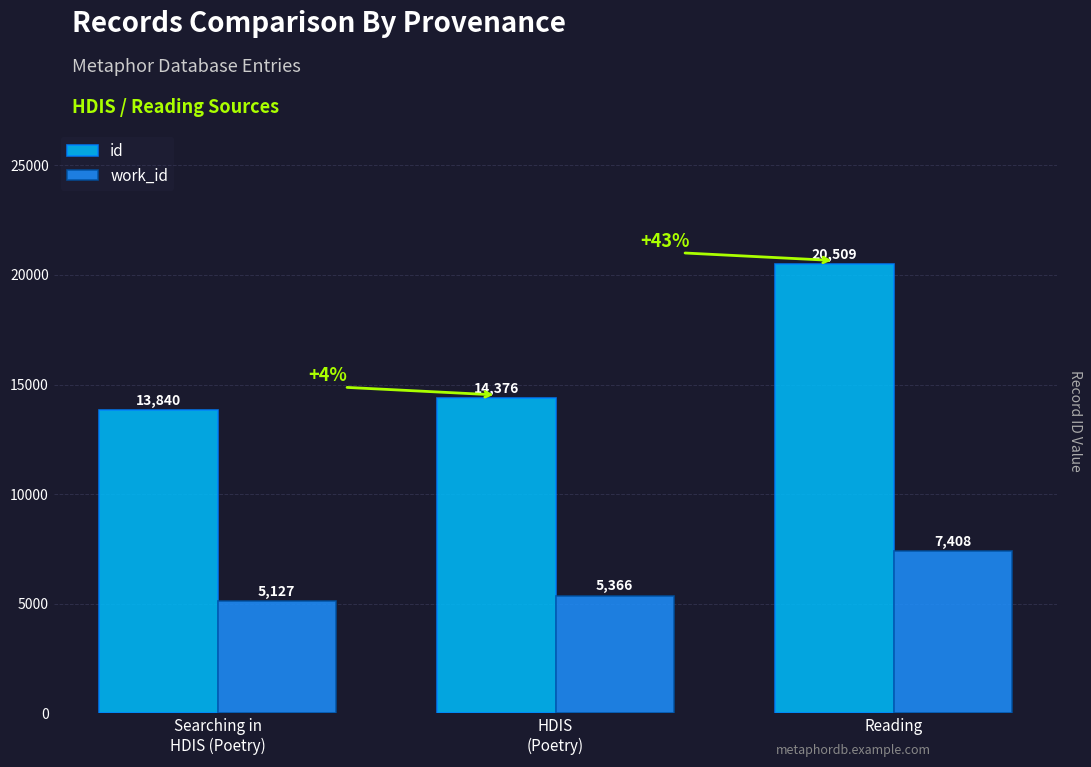

Reading left to right, list all the values displayed in this chart.

id: Searching in
HDIS (Poetry)=13840	HDIS
(Poetry)=14376	Reading=20509
work_id: Searching in
HDIS (Poetry)=5127	HDIS
(Poetry)=5366	Reading=7408